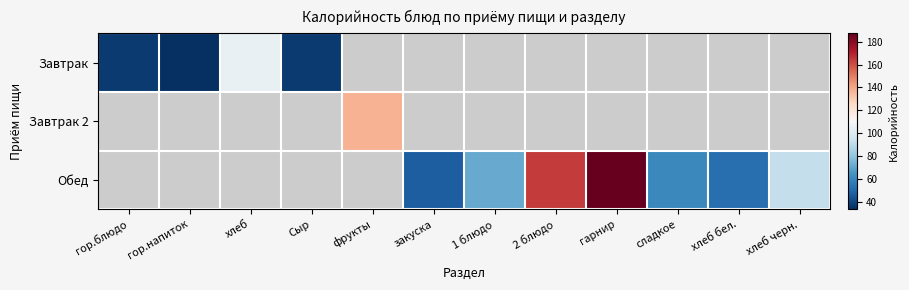

At how many categories does at least one series exceed 52?

8